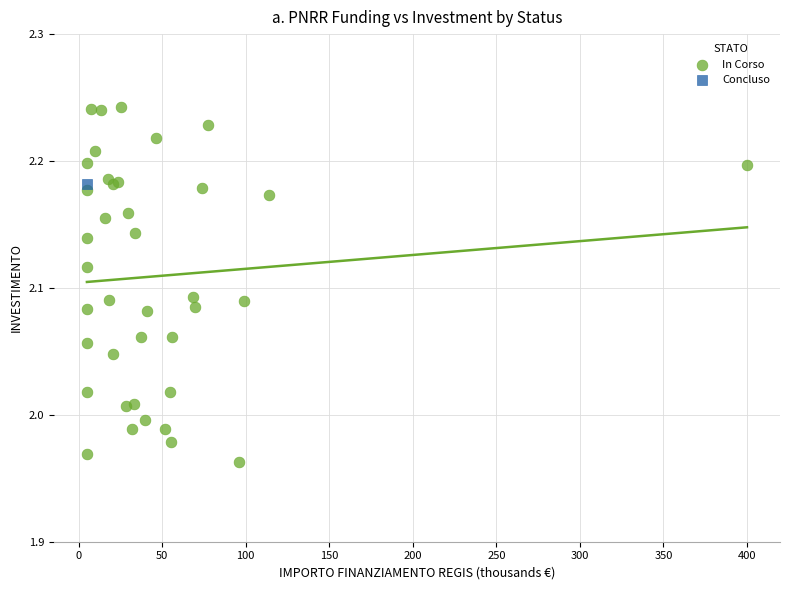

What are all the series names shown in the legend?

In Corso, Concluso